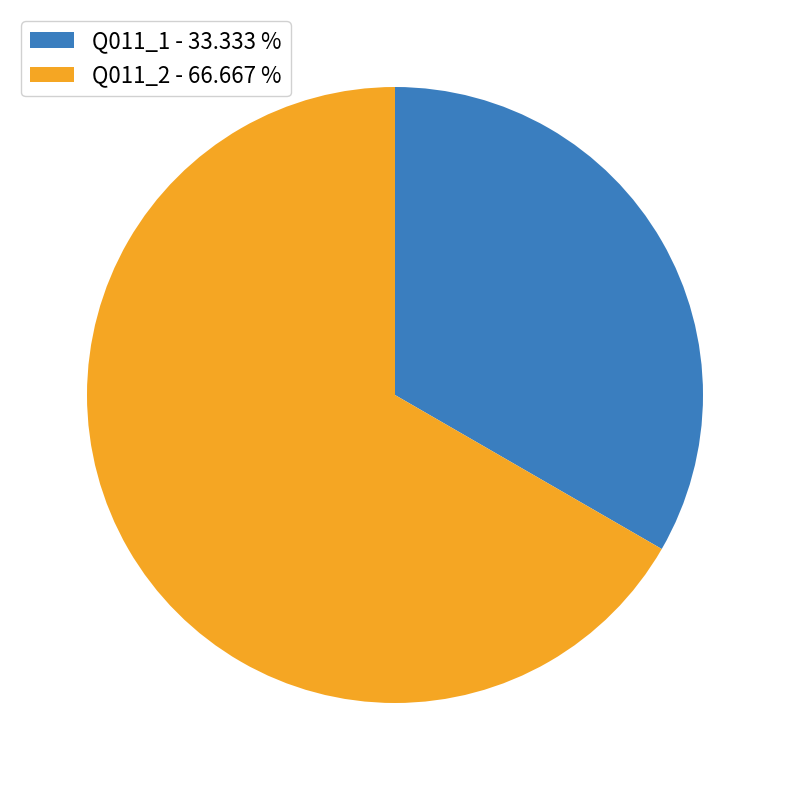

Does Q011_2 account for over 50% of the chart?

Yes